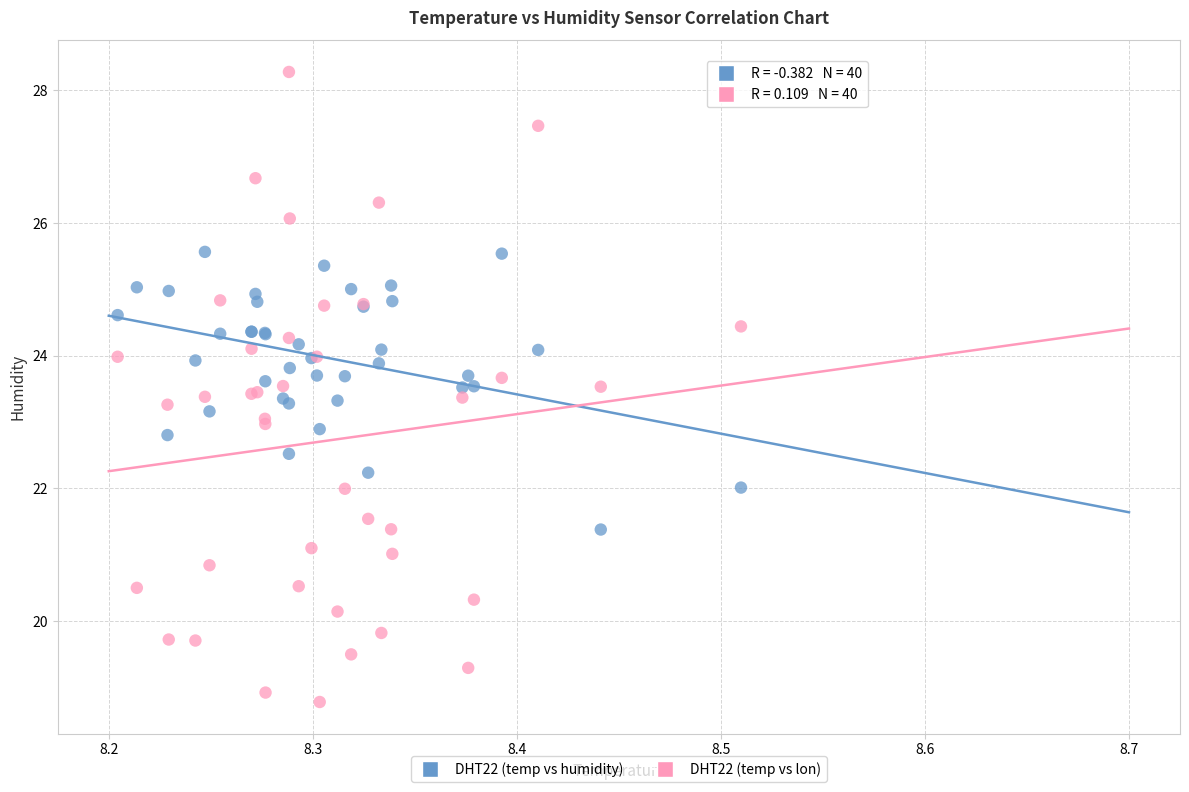

Which series contains the highest Y value?

DHT22 (temp vs lon)